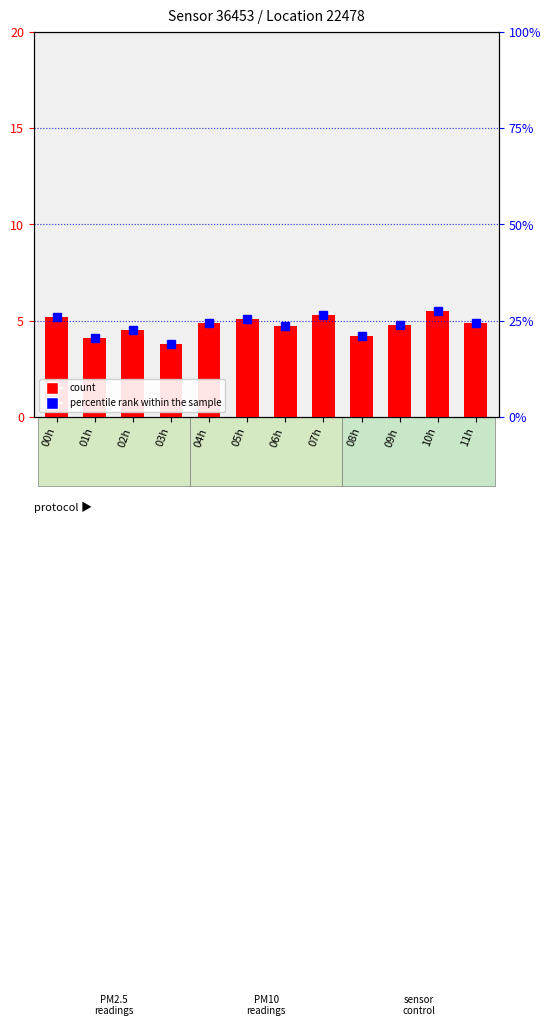

How many groups of bars are there?

12